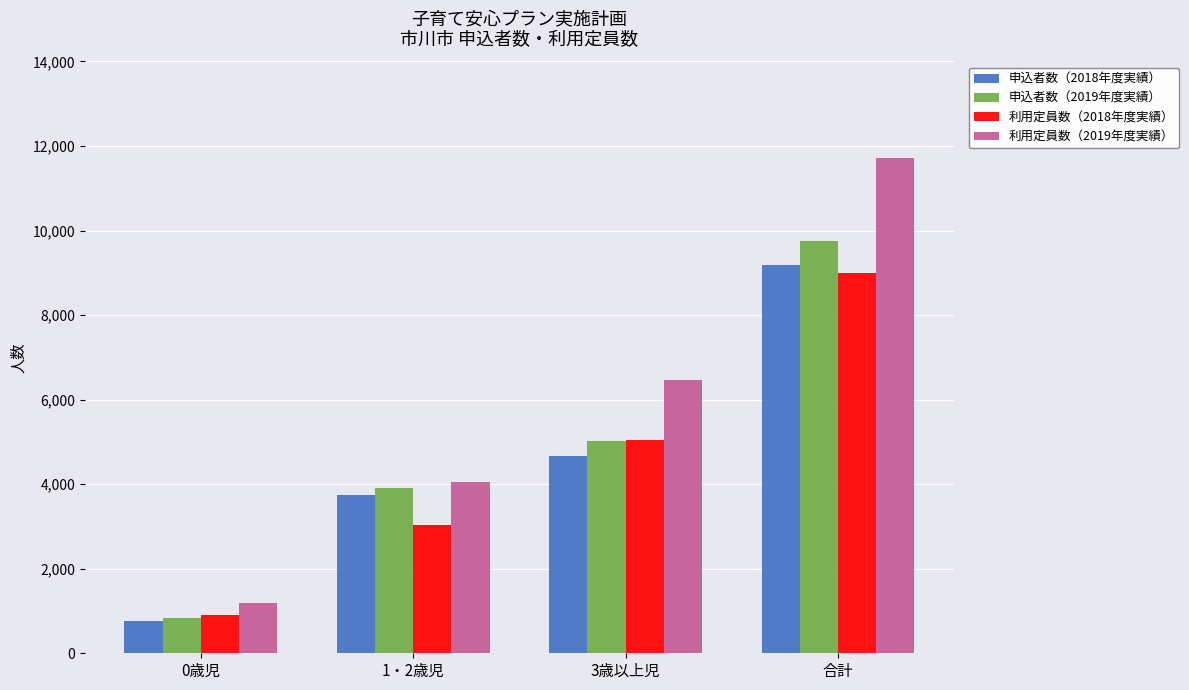

The value of 申込者数（2018年度実績） at 1・2歳児 is 3755. True or false?

True